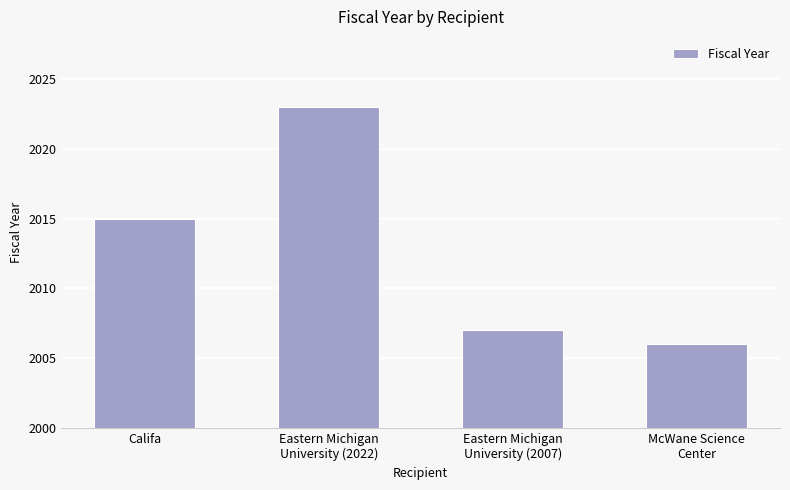

True or false: the data shows 2007 at Eastern Michigan
University (2007).

True